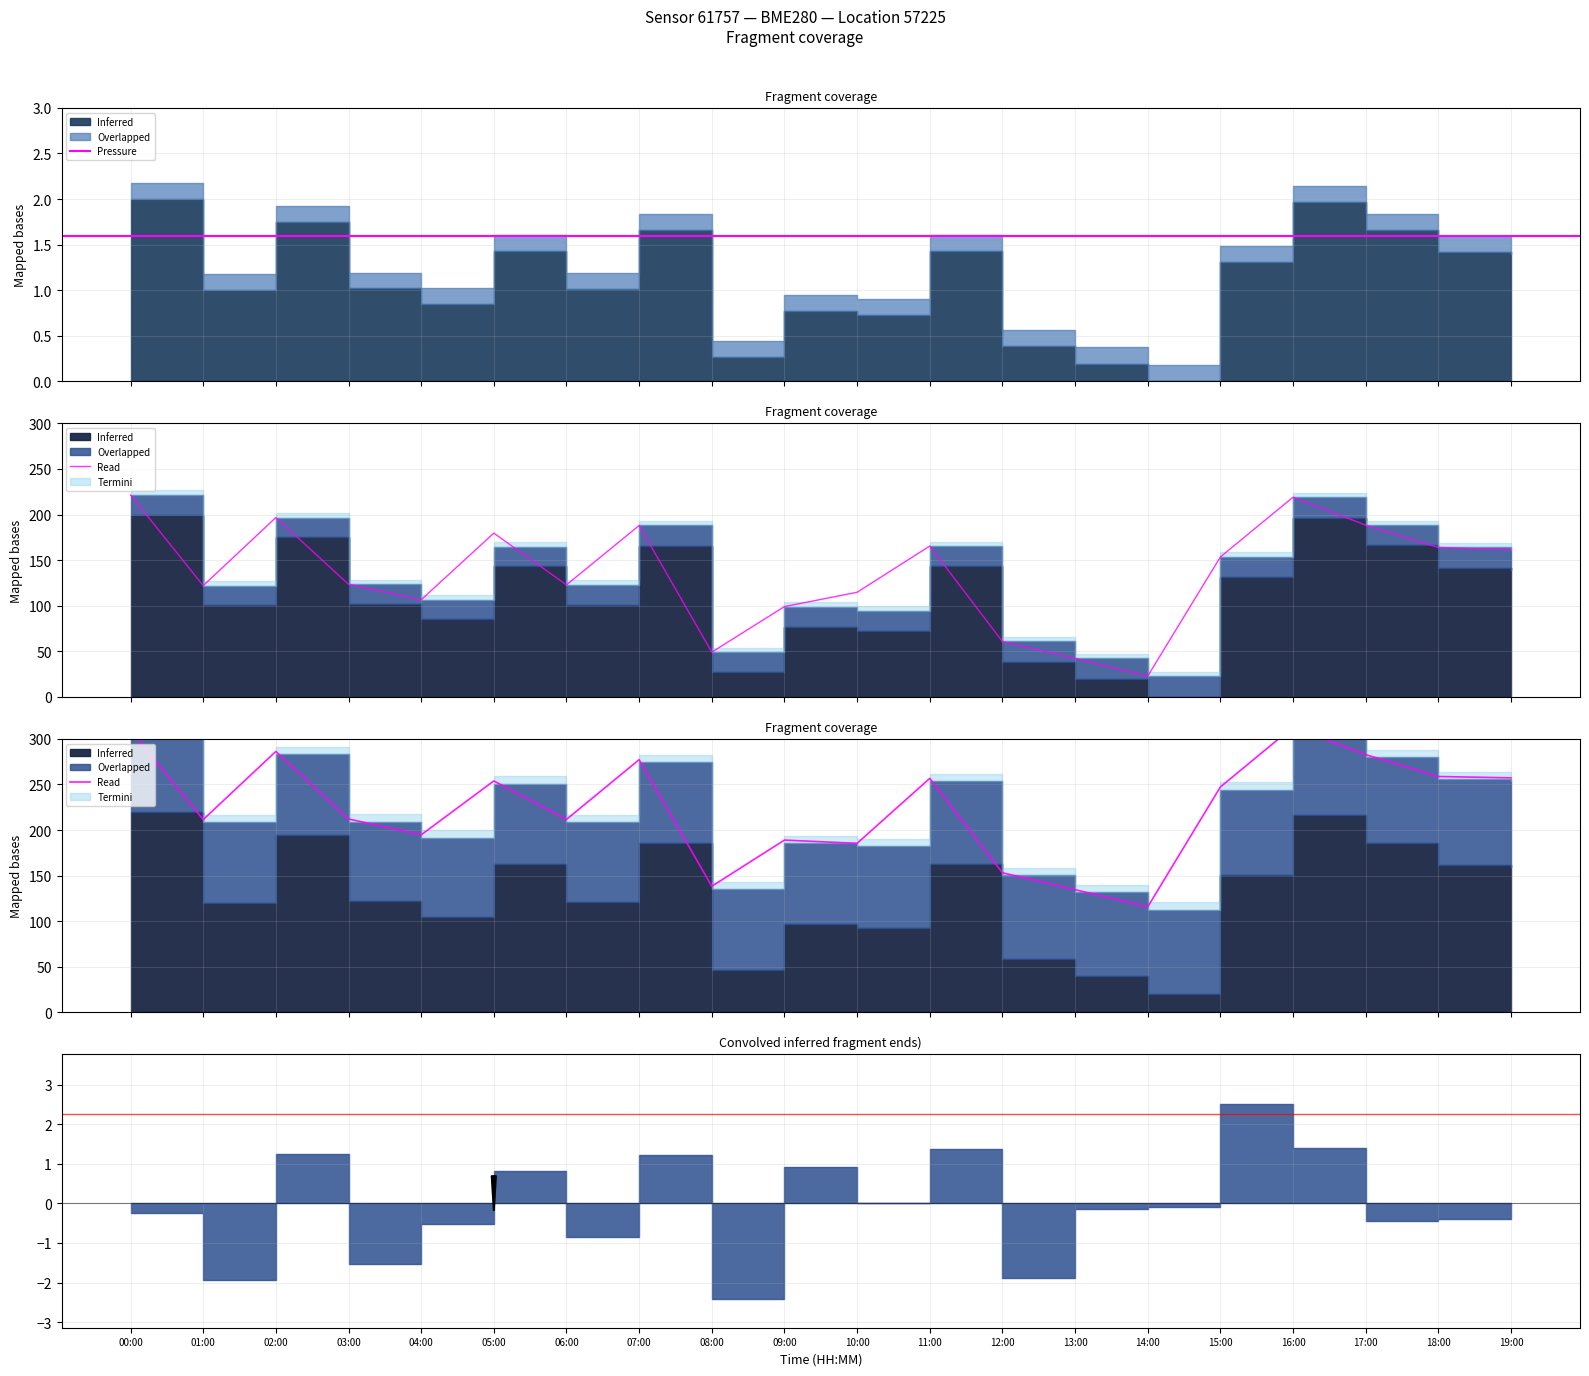

Does the chart have visible grid lines?

Yes